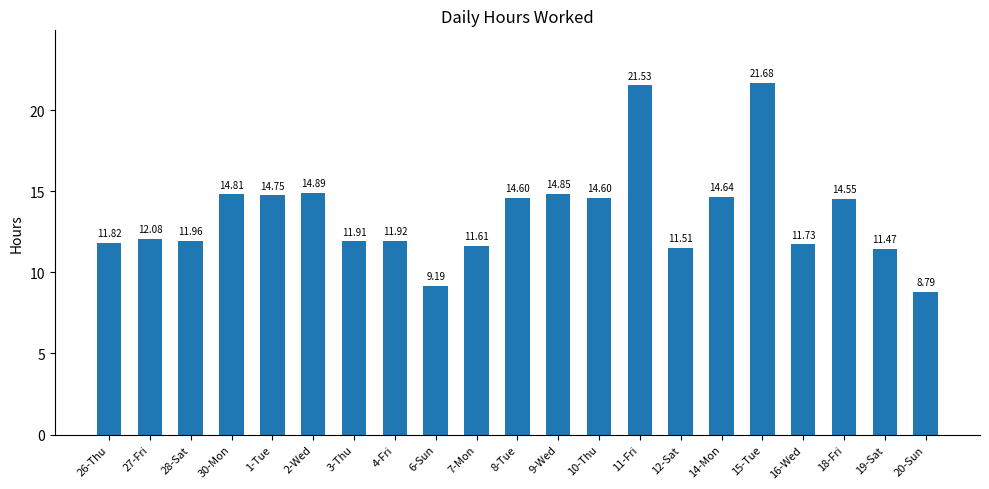

Approximately how many times larger is the value at 11-Fri compared to 3-Thu?

1.8